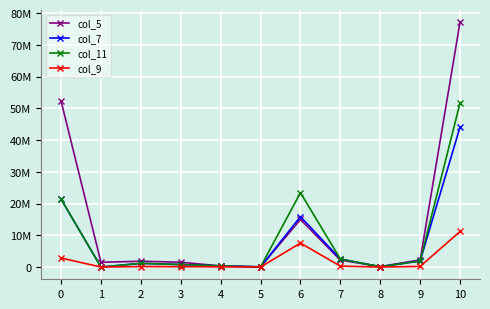

Does the chart have visible grid lines?

Yes